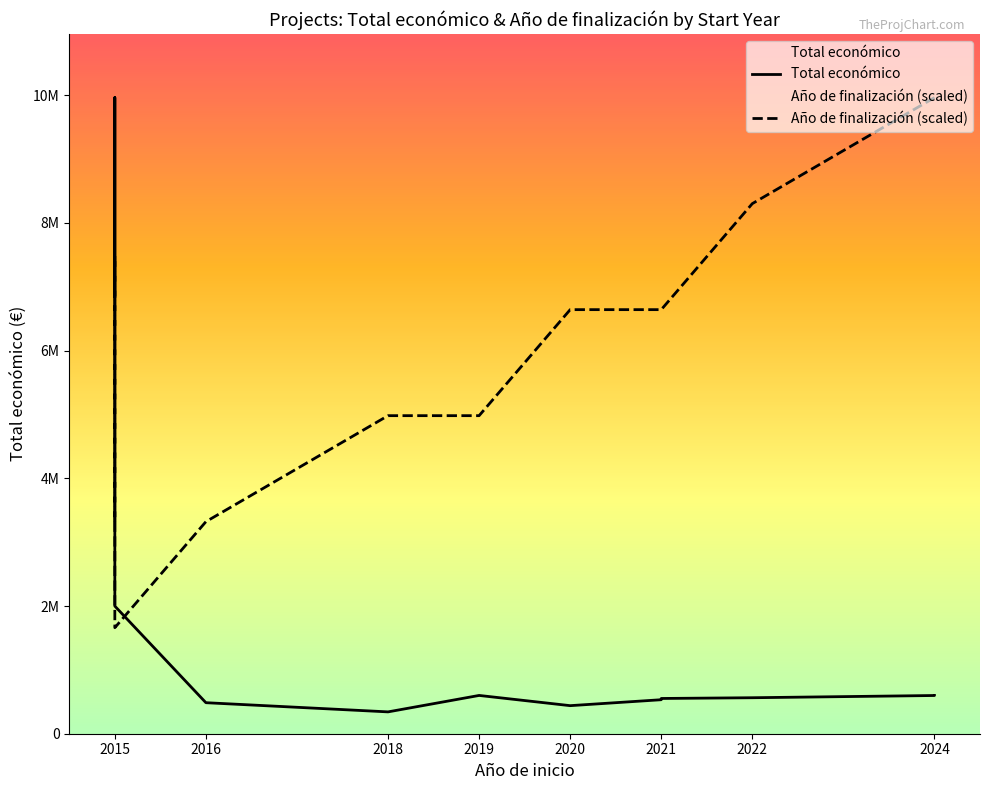

Is it true that Año de finalización (scaled) equals 1156678.2 at 2015?

False